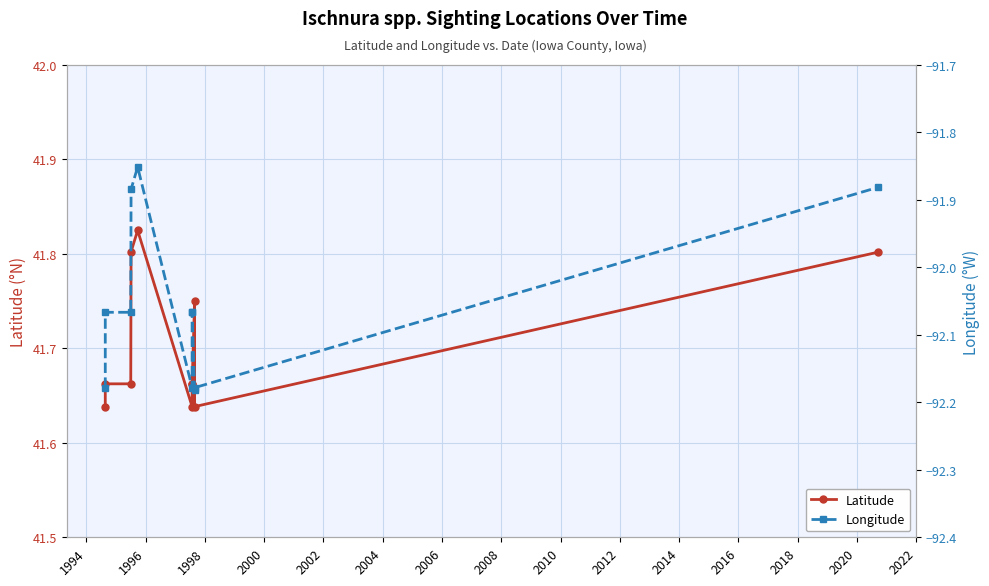

True or false: Longitude and Latitude cross at least once.

False